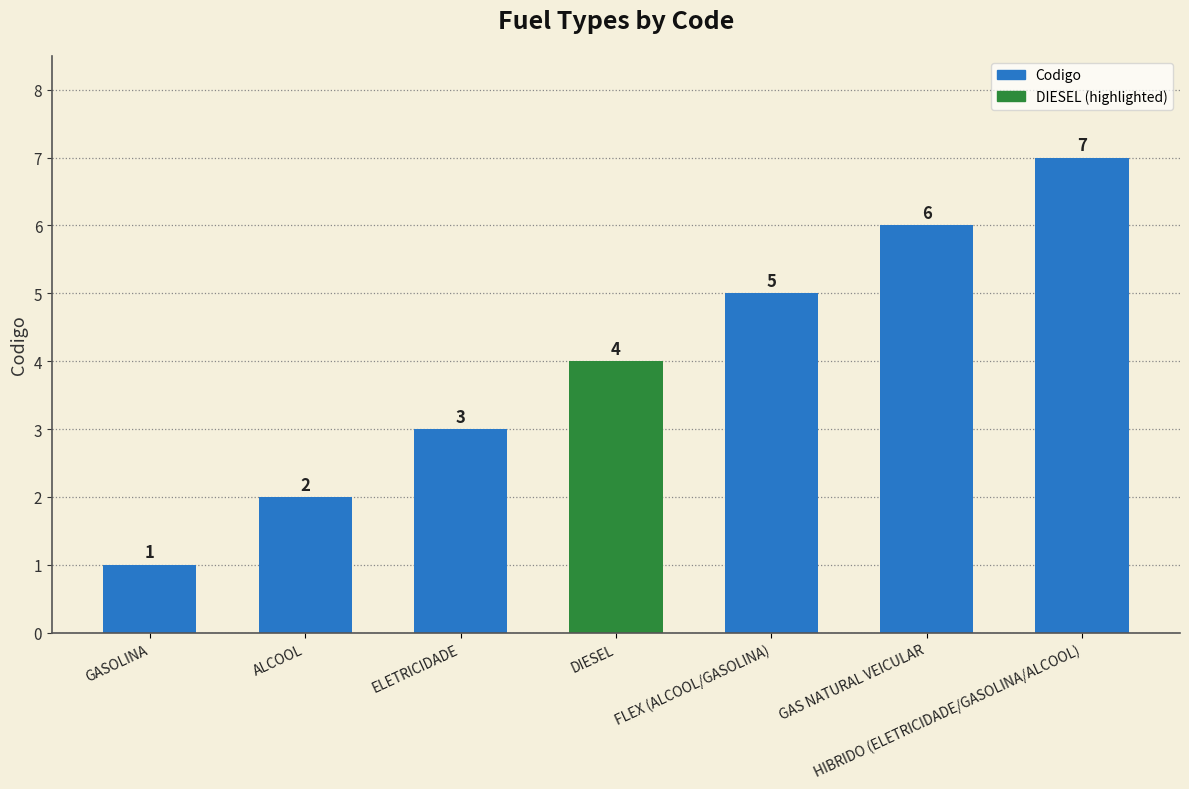

Is it true that the value at FLEX (ALCOOL/GASOLINA) is 7?

False